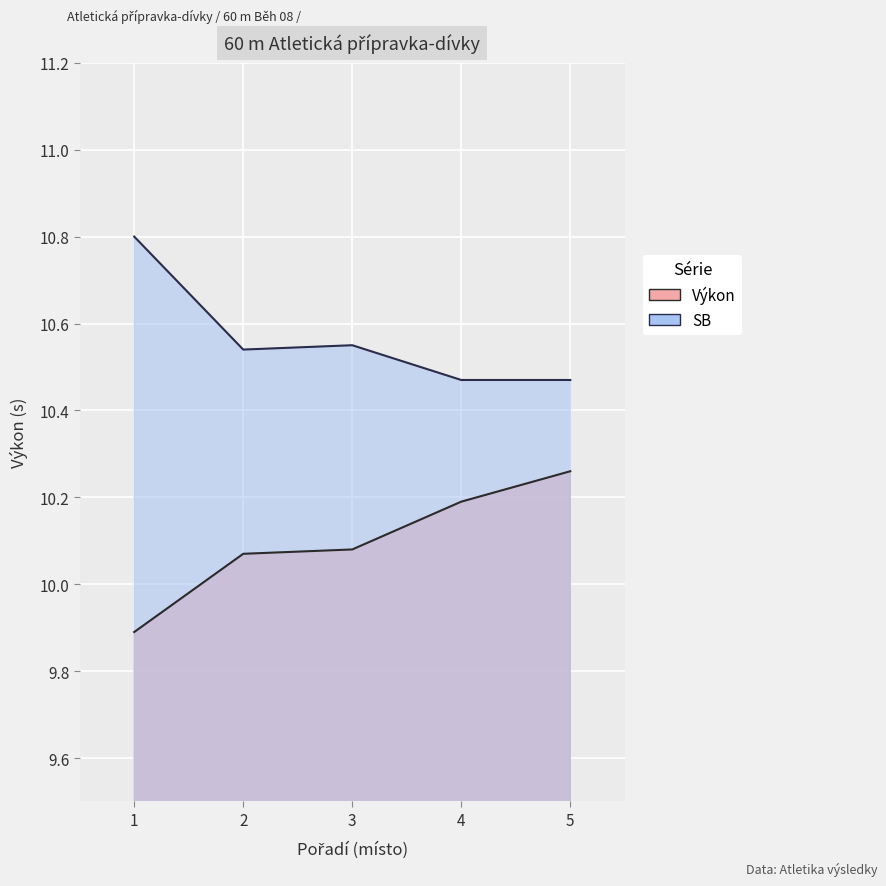

At which category is the sum across all series the highest?

111